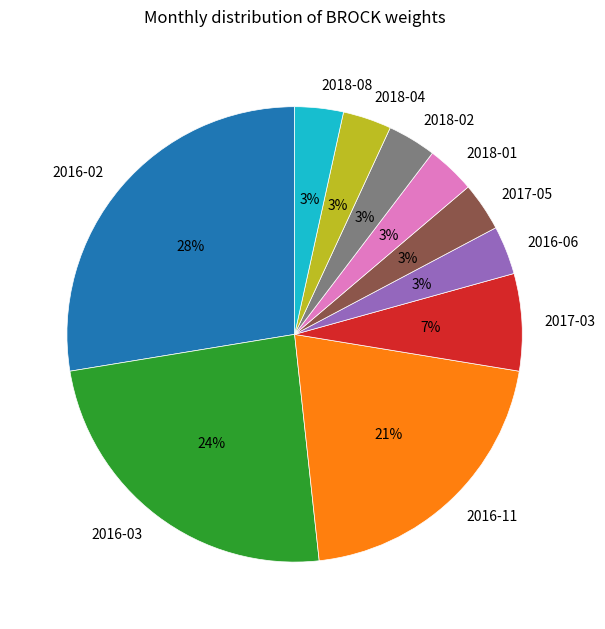

Do 2018-08 and 2016-06 together represent more than half of the pie?

No